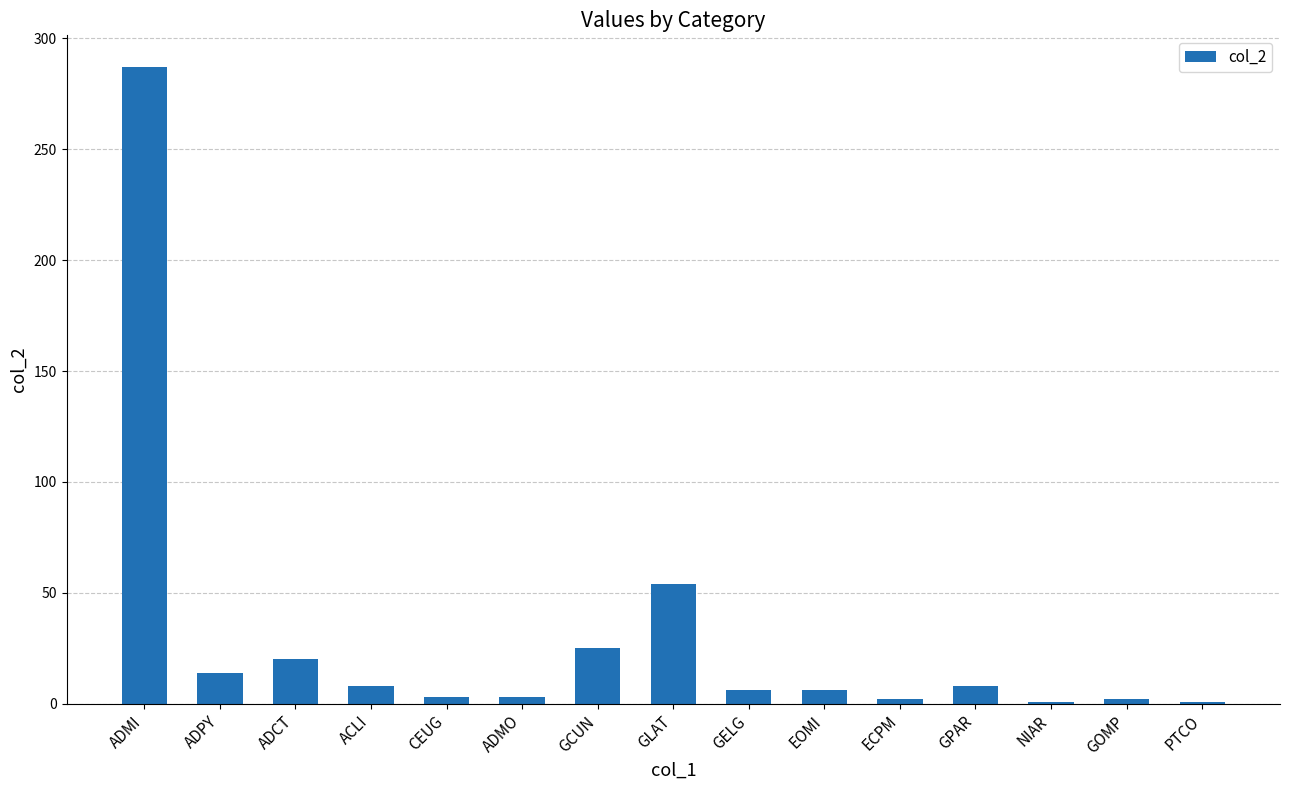

What is the label of the 14th bar from the right?

ADPY